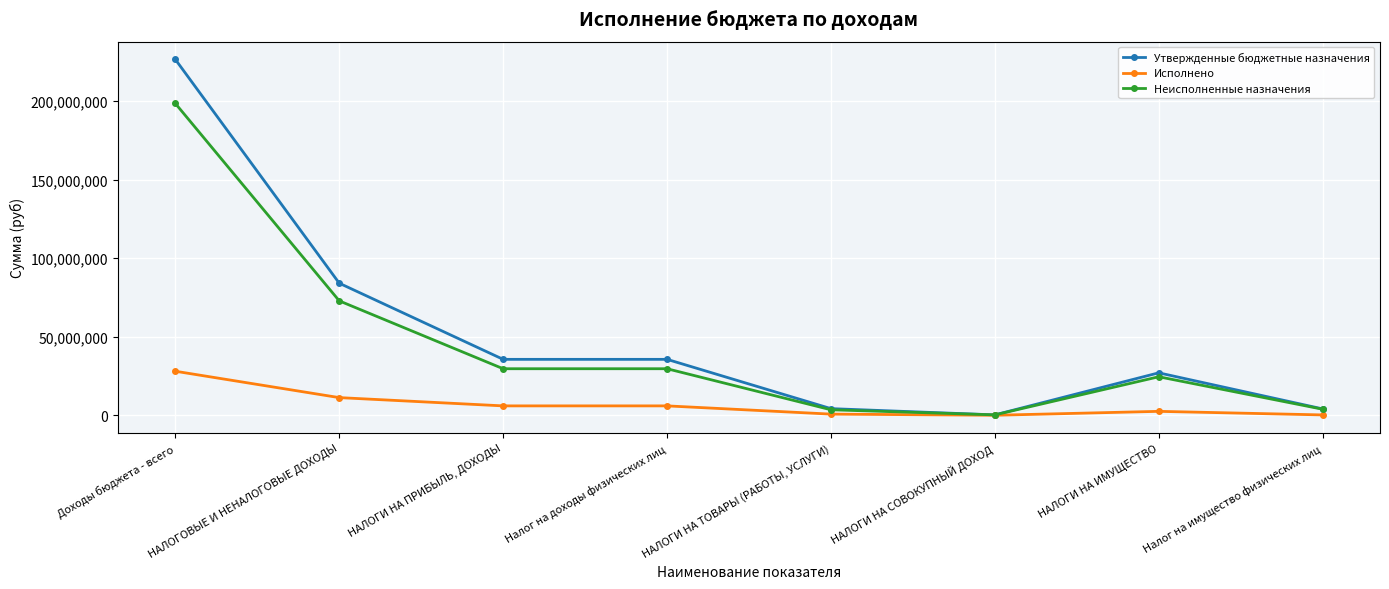

What is the sum of all Исполнено values?

54702680.7